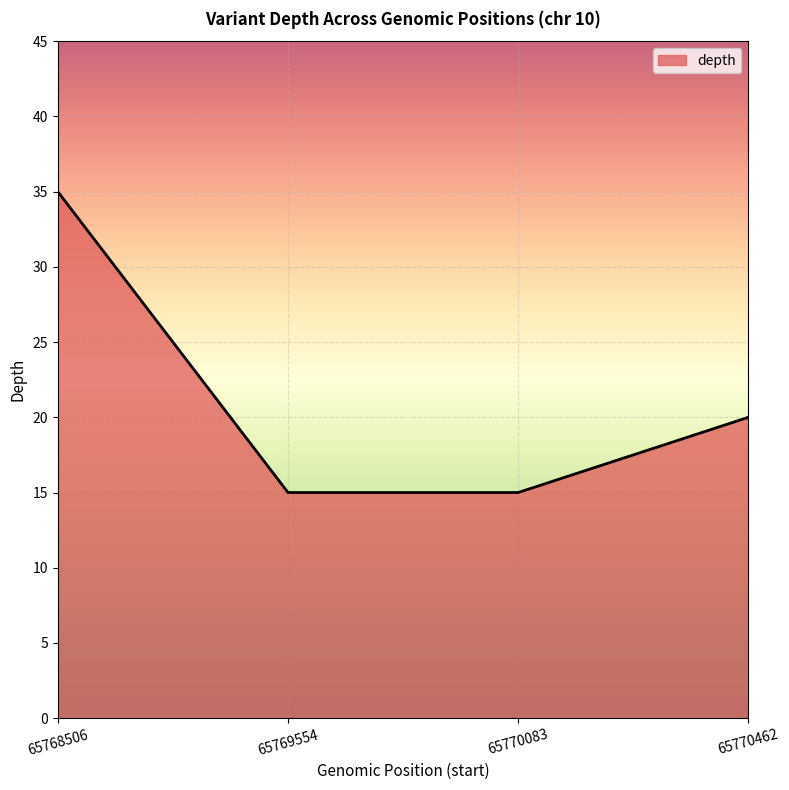

How many distinct data groups are displayed?

1